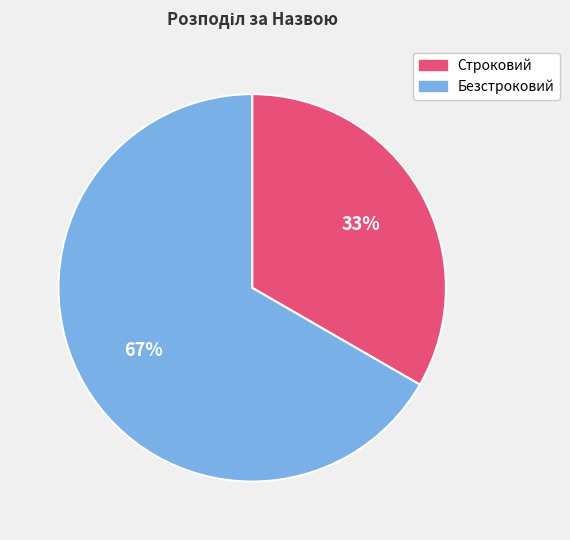

To the nearest percent, what portion does Безстроковий represent?

67%